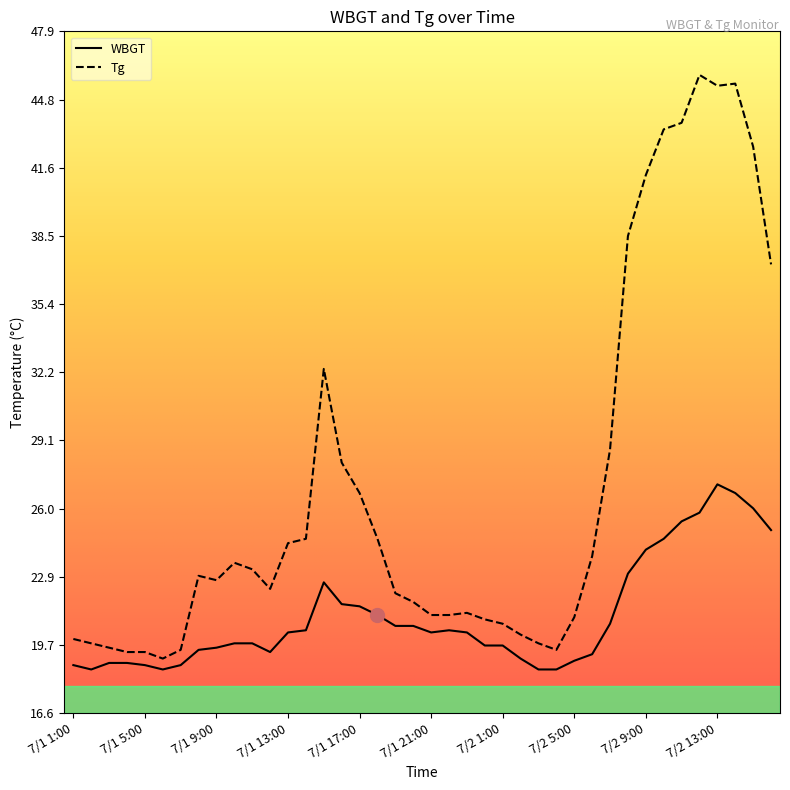

Count the number of categories in the chart.

40